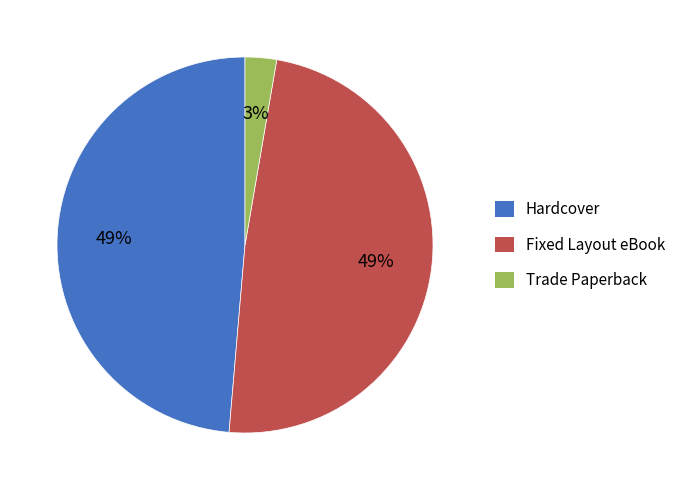

To the nearest percent, what is the difference between the largest and smallest slice percentages?

46%